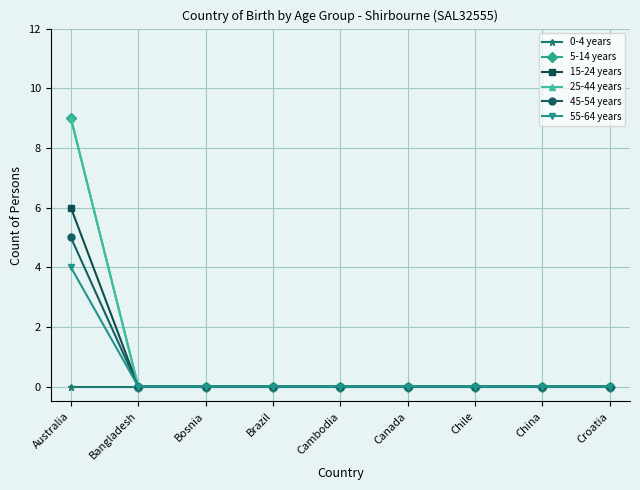

How many lines are shown in the chart?

6